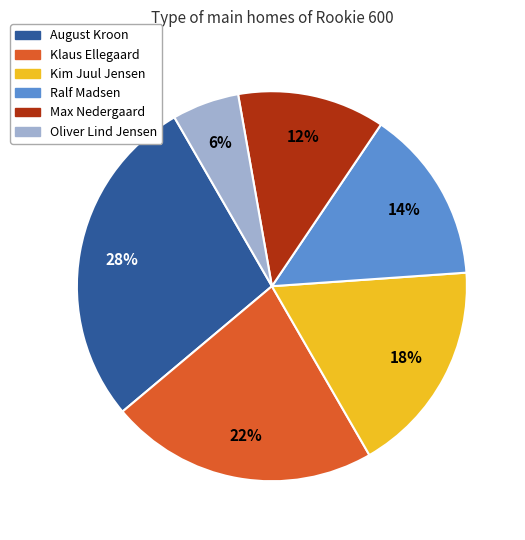

How many segments does this pie chart have?

6